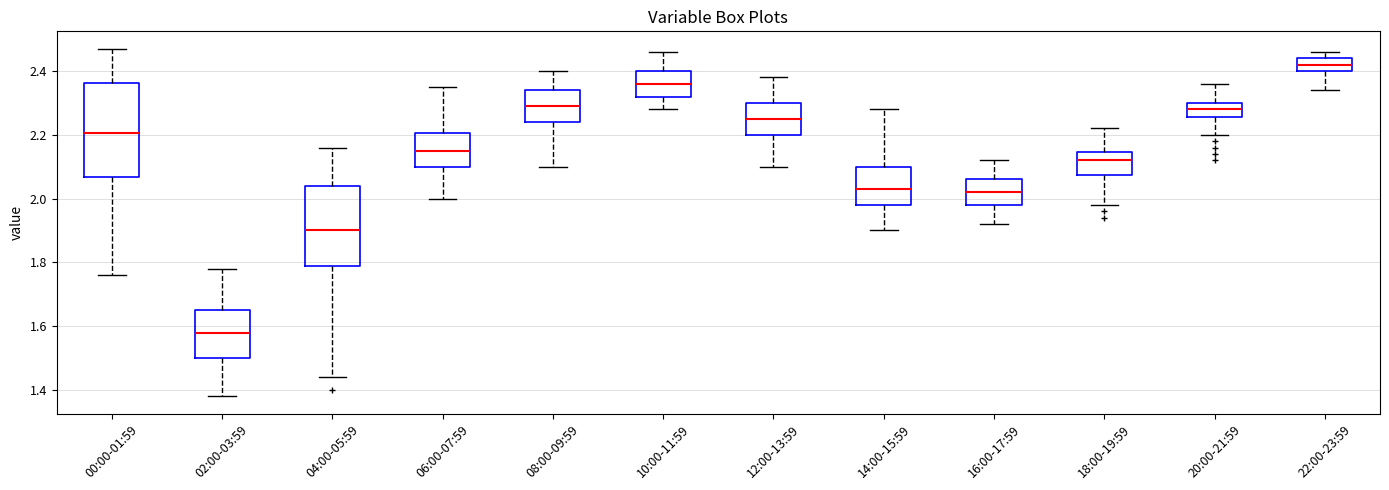

Reading left to right, transcribe this box plot: for each box, give where its median line is, the range the box spans, and where its two whiskers end, as read against the y-axis. The values are not printed on the chart, so give them approximately, as read against the axis.

00:00-01:59: median 2.20, box 2.06 to 2.36, whiskers 1.76 to 2.48
02:00-03:59: median 1.58, box 1.50 to 1.66, whiskers 1.38 to 1.78
04:00-05:59: median 1.90, box 1.80 to 2.04, whiskers 1.44 to 2.16
06:00-07:59: median 2.16, box 2.10 to 2.20, whiskers 2.00 to 2.36
08:00-09:59: median 2.30, box 2.24 to 2.34, whiskers 2.10 to 2.40
10:00-11:59: median 2.36, box 2.32 to 2.40, whiskers 2.28 to 2.46
12:00-13:59: median 2.26, box 2.20 to 2.30, whiskers 2.10 to 2.38
14:00-15:59: median 2.04, box 1.98 to 2.10, whiskers 1.90 to 2.28
16:00-17:59: median 2.02, box 1.98 to 2.06, whiskers 1.92 to 2.12
18:00-19:59: median 2.12, box 2.08 to 2.14, whiskers 1.98 to 2.22
20:00-21:59: median 2.28, box 2.26 to 2.30, whiskers 2.20 to 2.36
22:00-23:59: median 2.42, box 2.40 to 2.44, whiskers 2.34 to 2.46